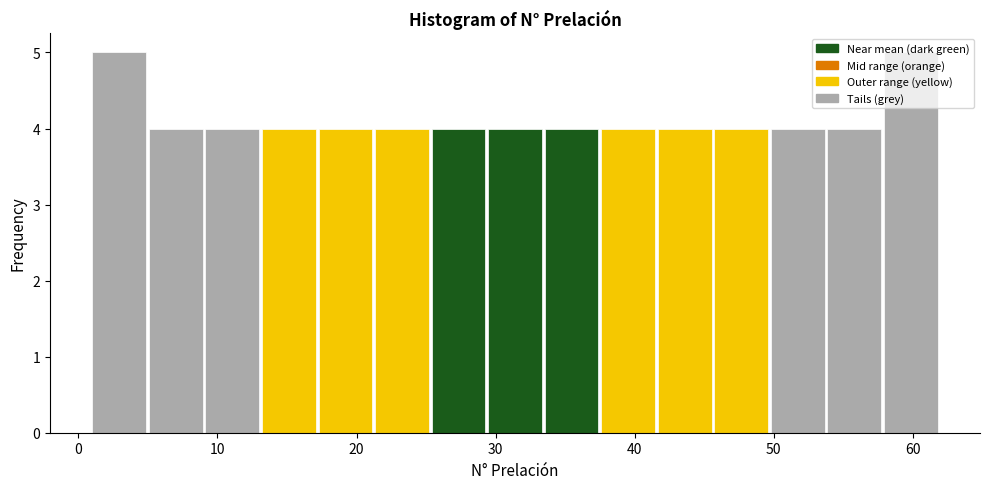

Reading left to right, transcribe this chart: for each bar, give the range it covers on the x-axis and its height. Neither the bar edges nor the heights are printed on the chart, so give them approximately, as read against the axes.

1 to 5: 5
5 to 9: 4
9 to 13: 4
13 to 17: 4
17 to 21: 4
21 to 25: 4
25 to 29: 4
29 to 34: 4
34 to 38: 4
38 to 42: 4
42 to 46: 4
46 to 50: 4
50 to 54: 4
54 to 58: 4
58 to 62: 5